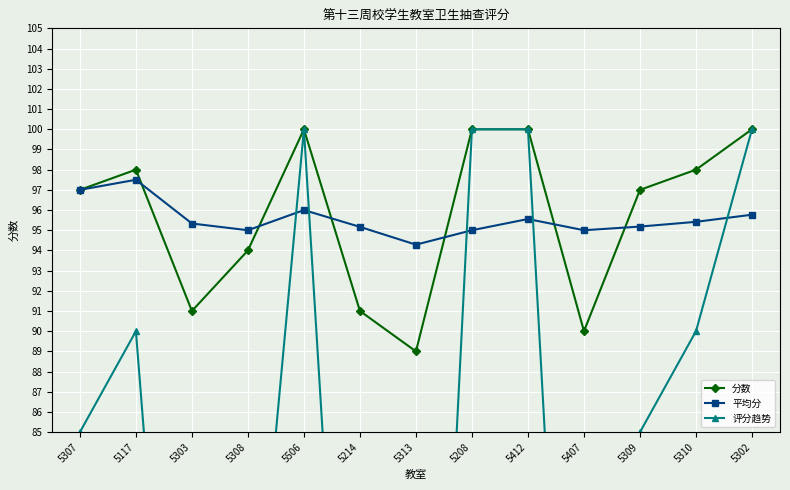

What is the smallest value displayed?

45.0